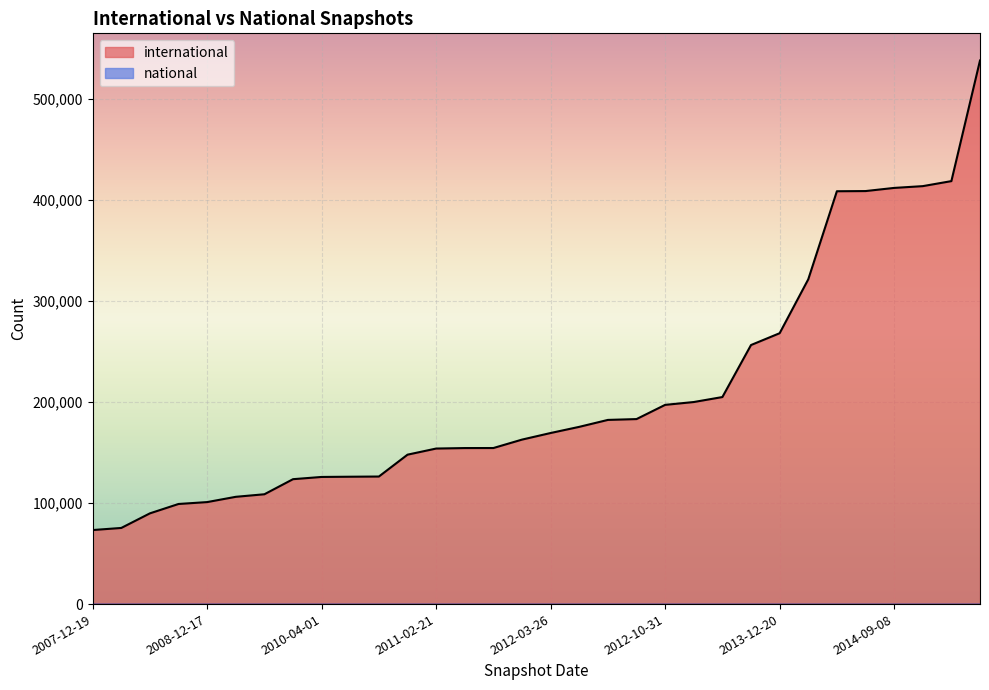

What is the approximate value at 2007-12-19, to the nearest 100?

73200